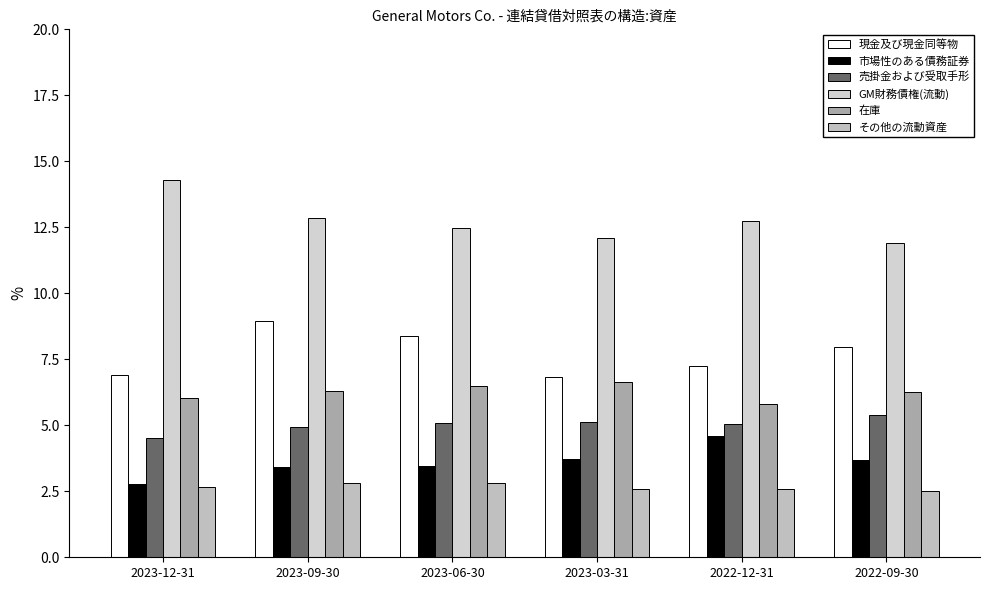

How many groups of bars are there?

6